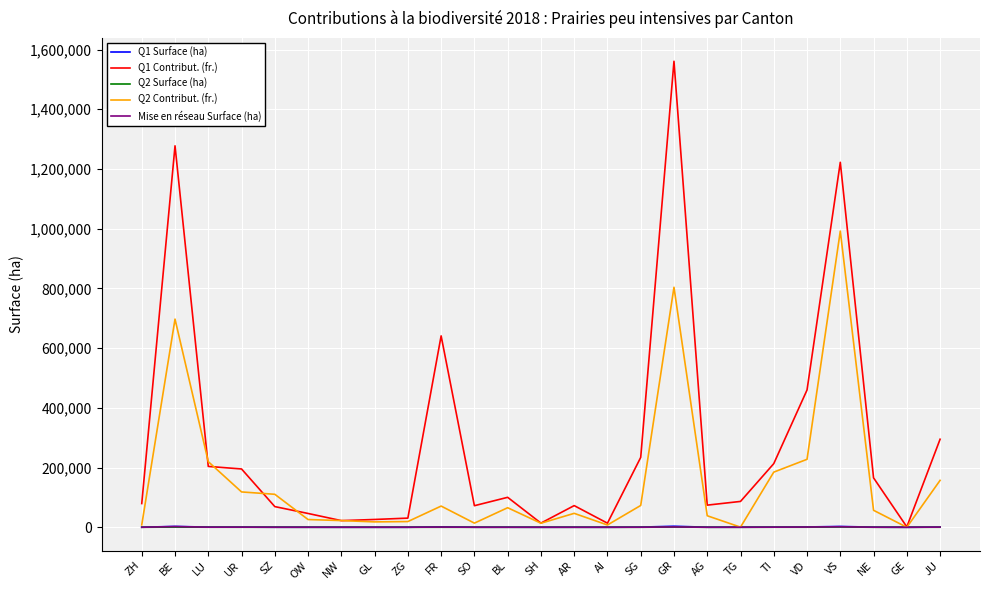

What is the average value of the Q1 Contribut. (fr.) series?

287039.2